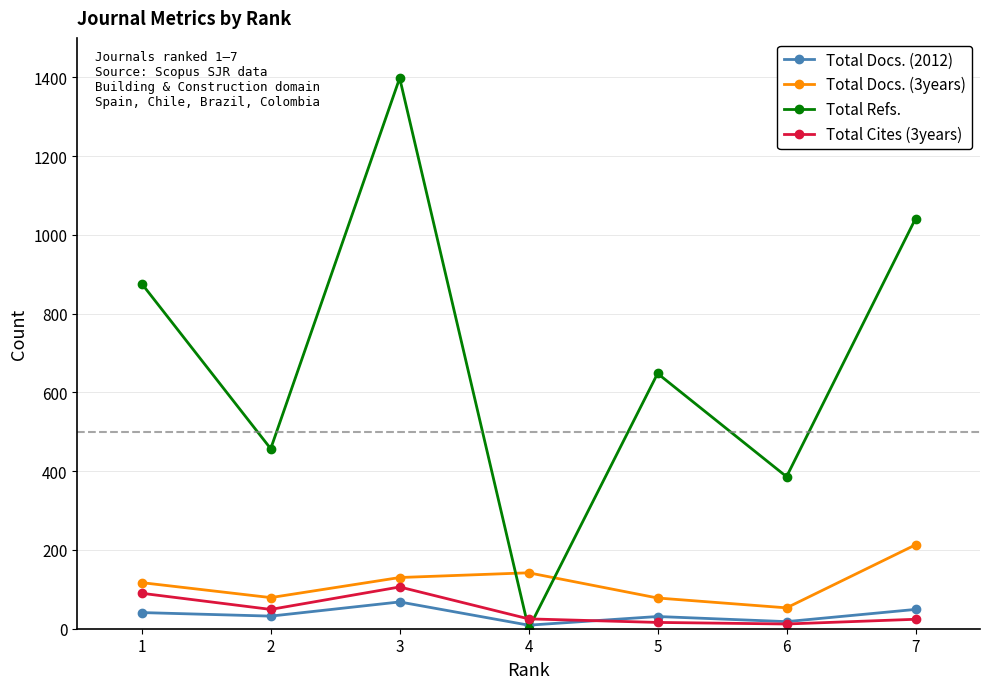

What is the value of the Total Docs. (2012) point at the 4th from the left?

9